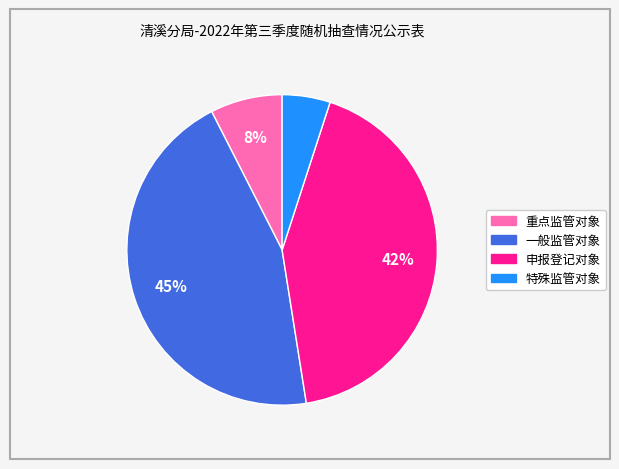

Does 申报登记对象 represent more than half of the total?

No